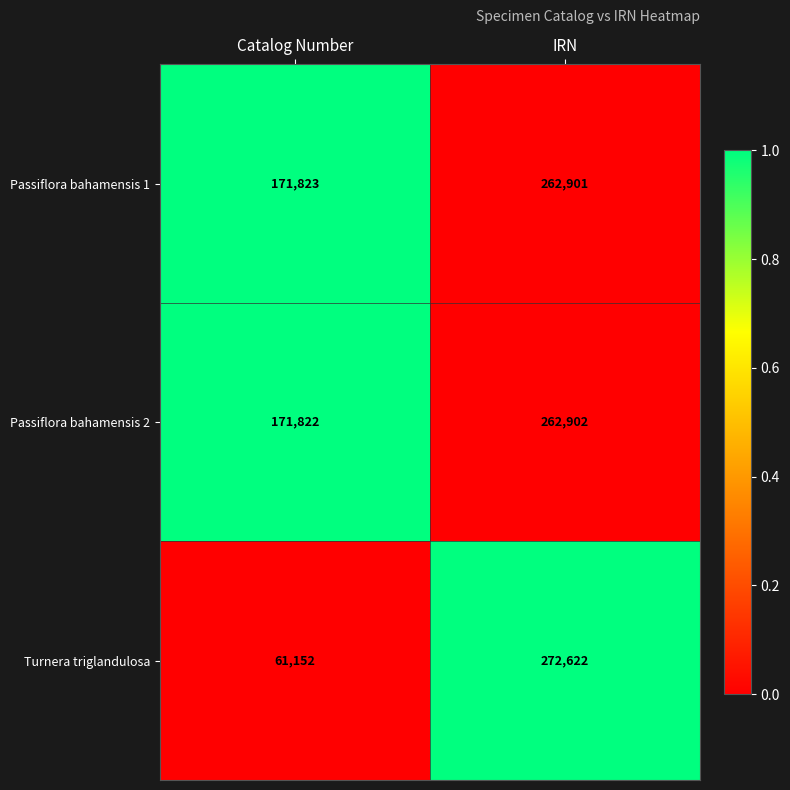

Reading right to left, extract all data points from this chart.

Passiflora bahamensis 1: 262901	171823
Passiflora bahamensis 2: 262902	171822
Turnera triglandulosa: 272622	61152